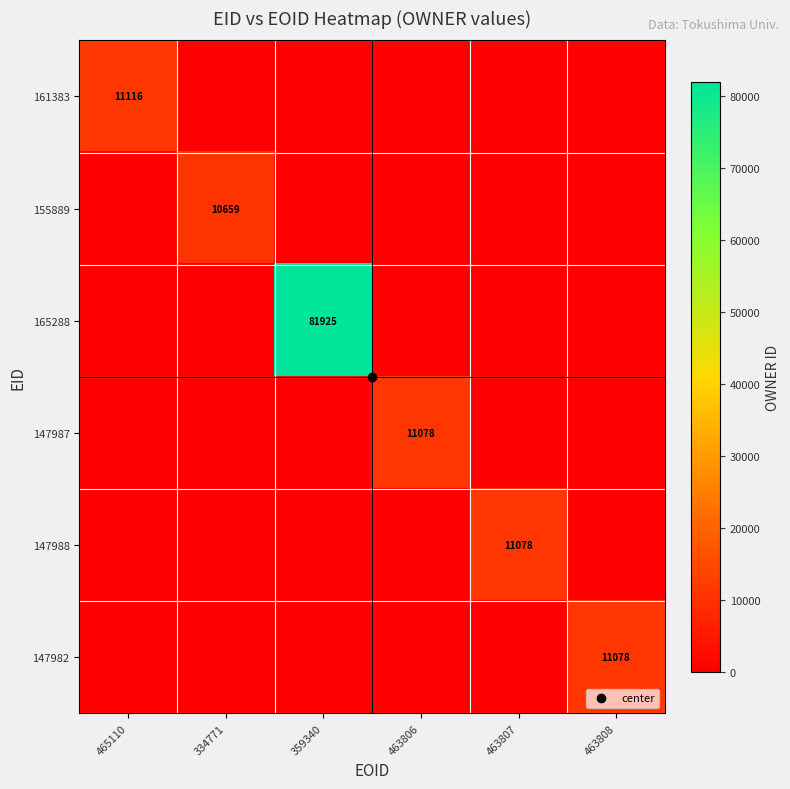

Which series has the widest spread of values?

165288